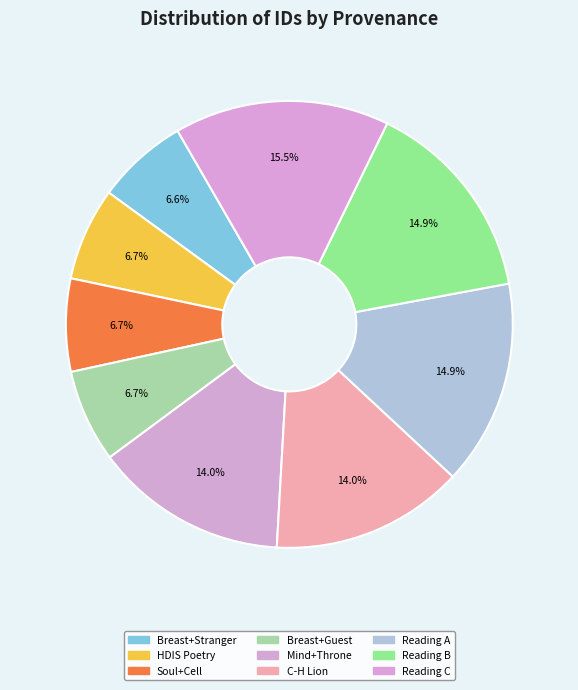

Rank the categories by value from highest to lowest.

Reading (23862), Reading (22803), Reading (22801), C-H Lion, Searching mind+throne, Searching breast+guest, Searching soul+cell, Searching in HDIS (Poetry), Searching breast+stranger